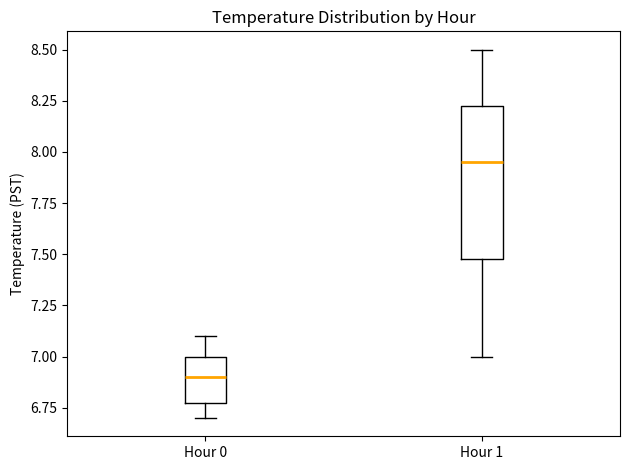

Where does the median line of the box for Hour 0 sit on the y-axis? The values are not printed on the chart, so give them approximately, as read against the axis.

6.90